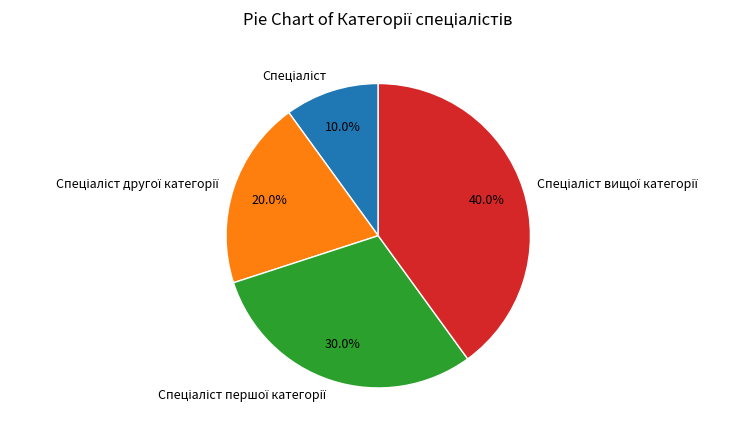

Is there a majority slice in this chart?

No